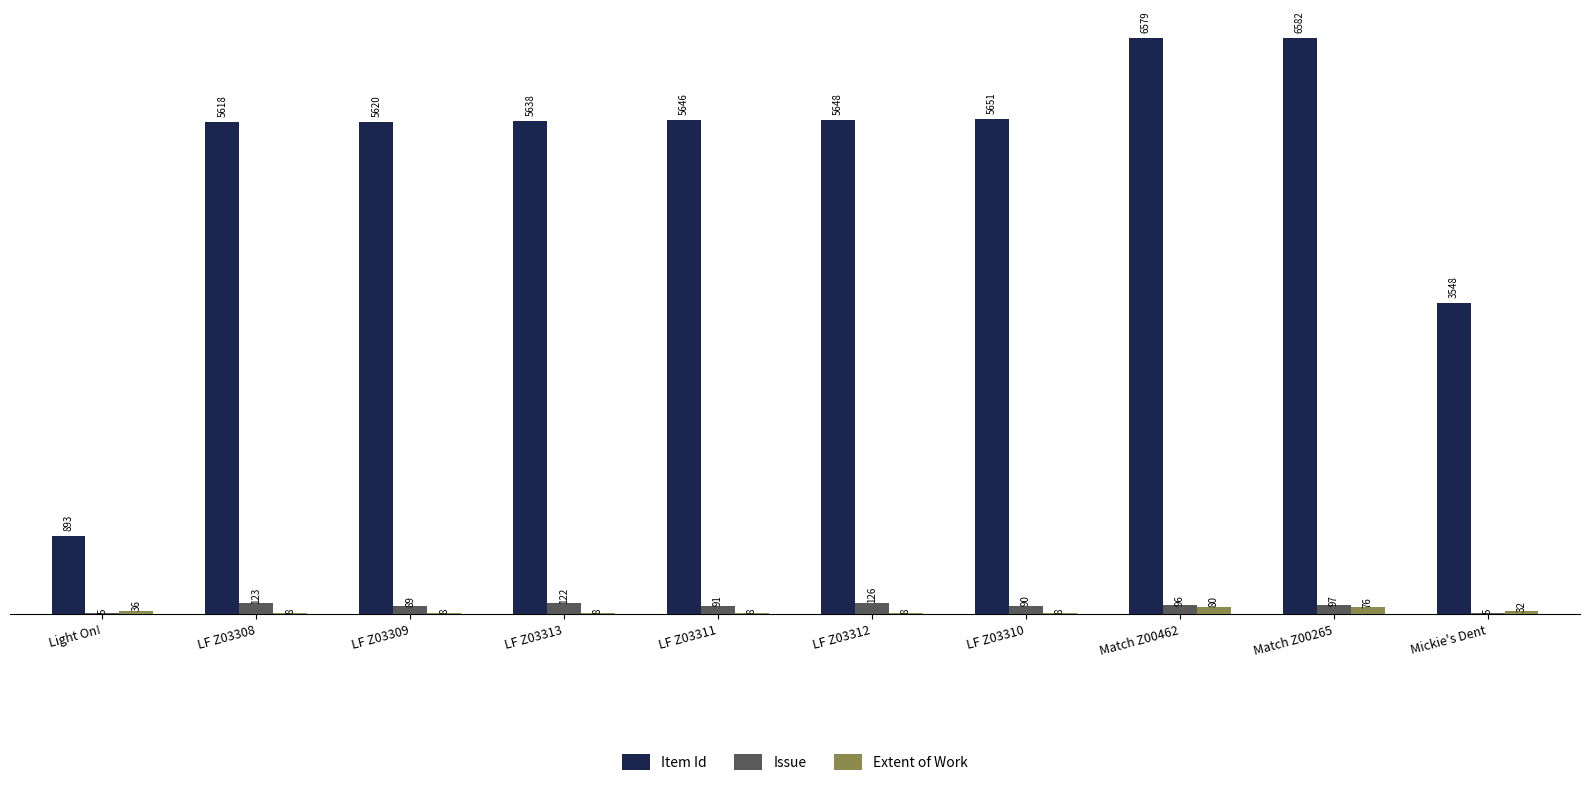

How many distinct data groups are displayed?

3